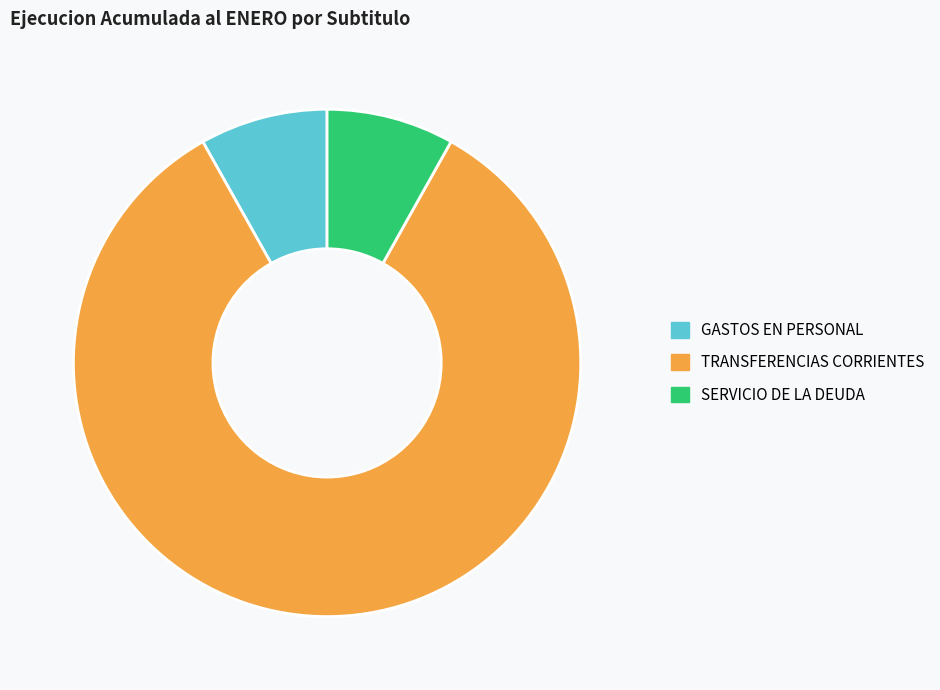

Is there a majority slice in this chart?

Yes